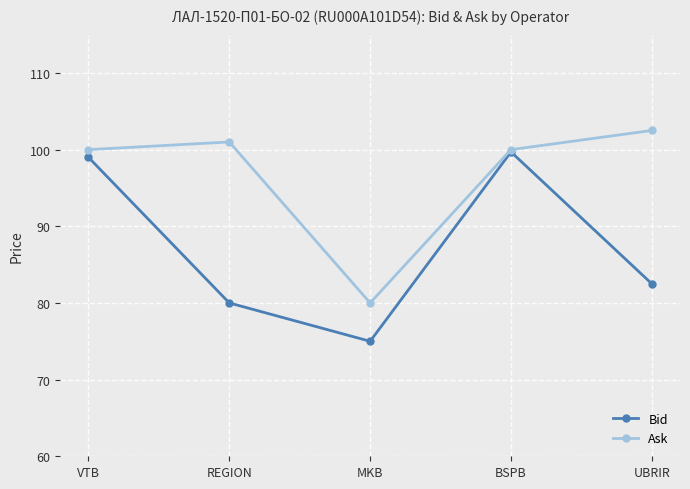

What is the average value of the Bid series?

87.2